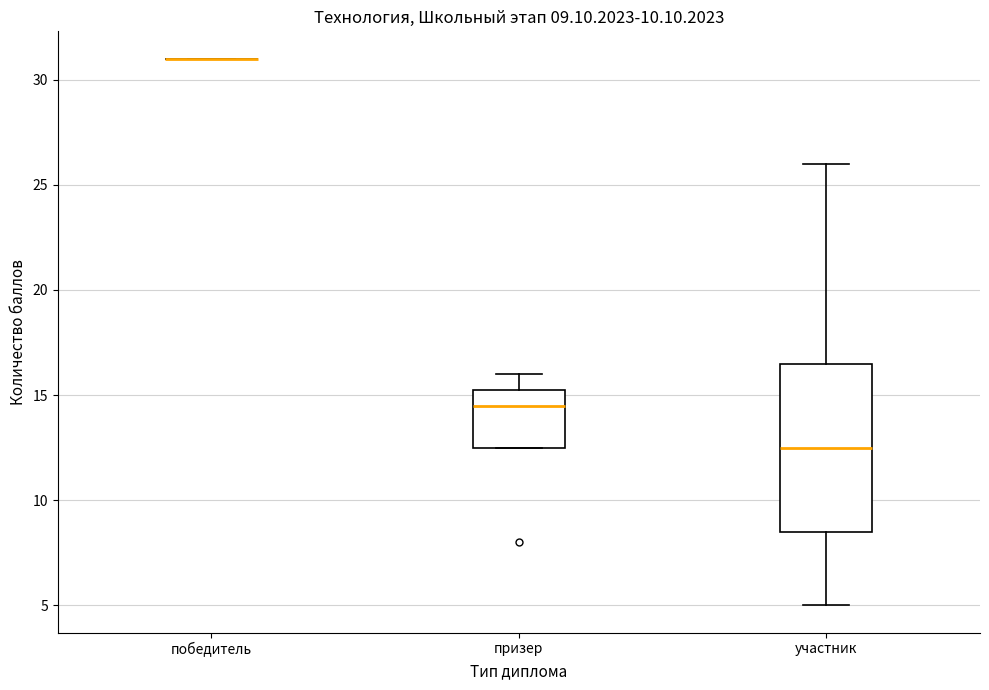

Comparing the boxes themselves (not the whiskers), which one is the tallest?

участник